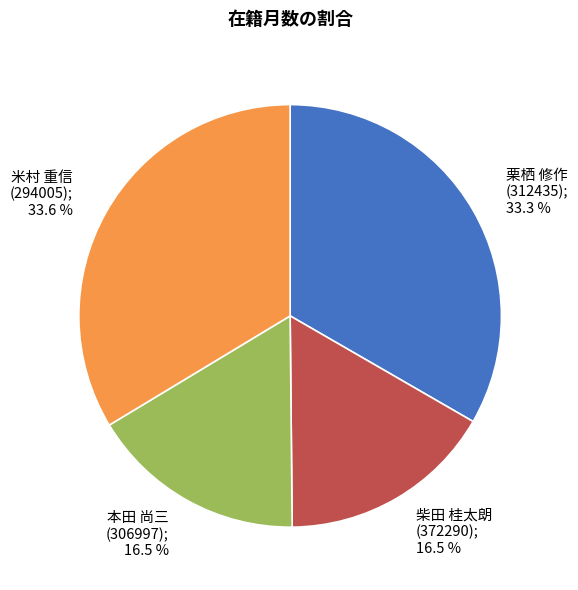

How many slices are in this pie chart?

4